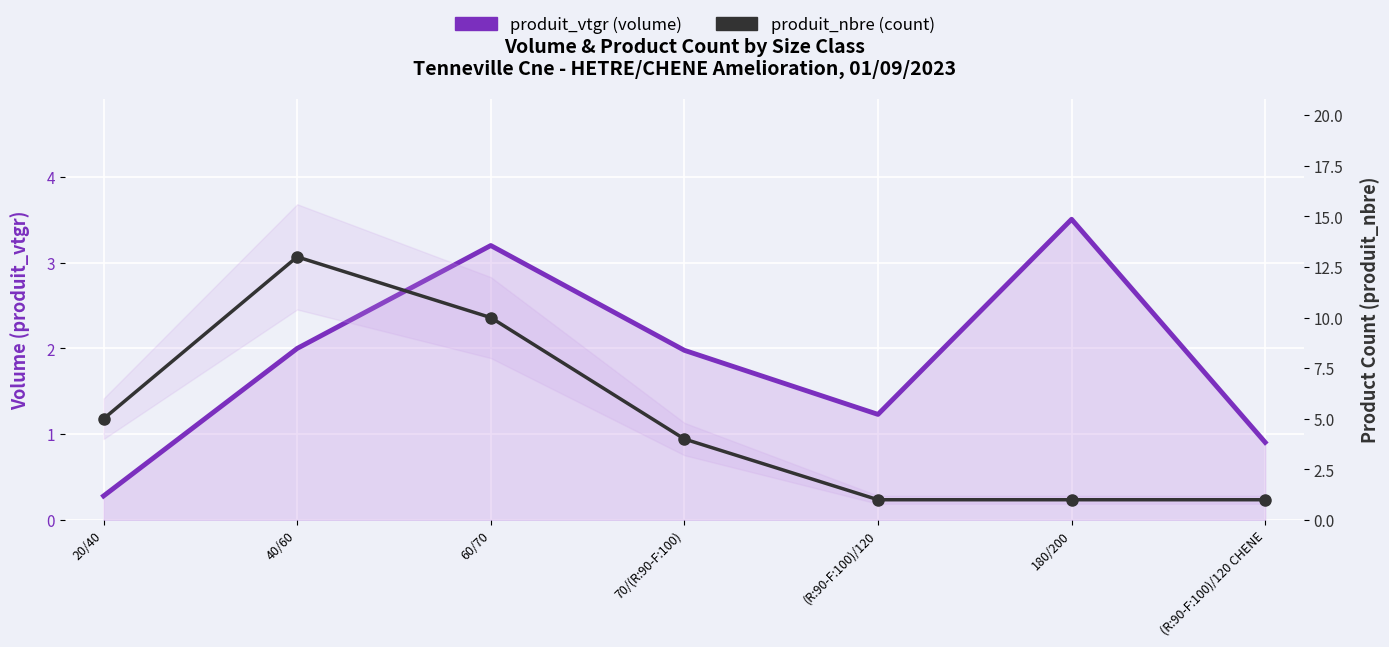

Where does the produit_vtgr (volume) series first go above 1?

40/60